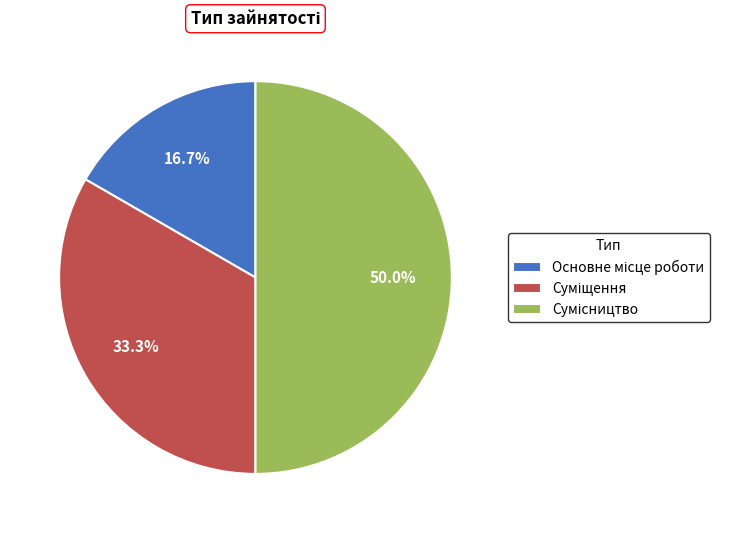

To the nearest percent, what percentage of the pie is Основне місце роботи?

17%